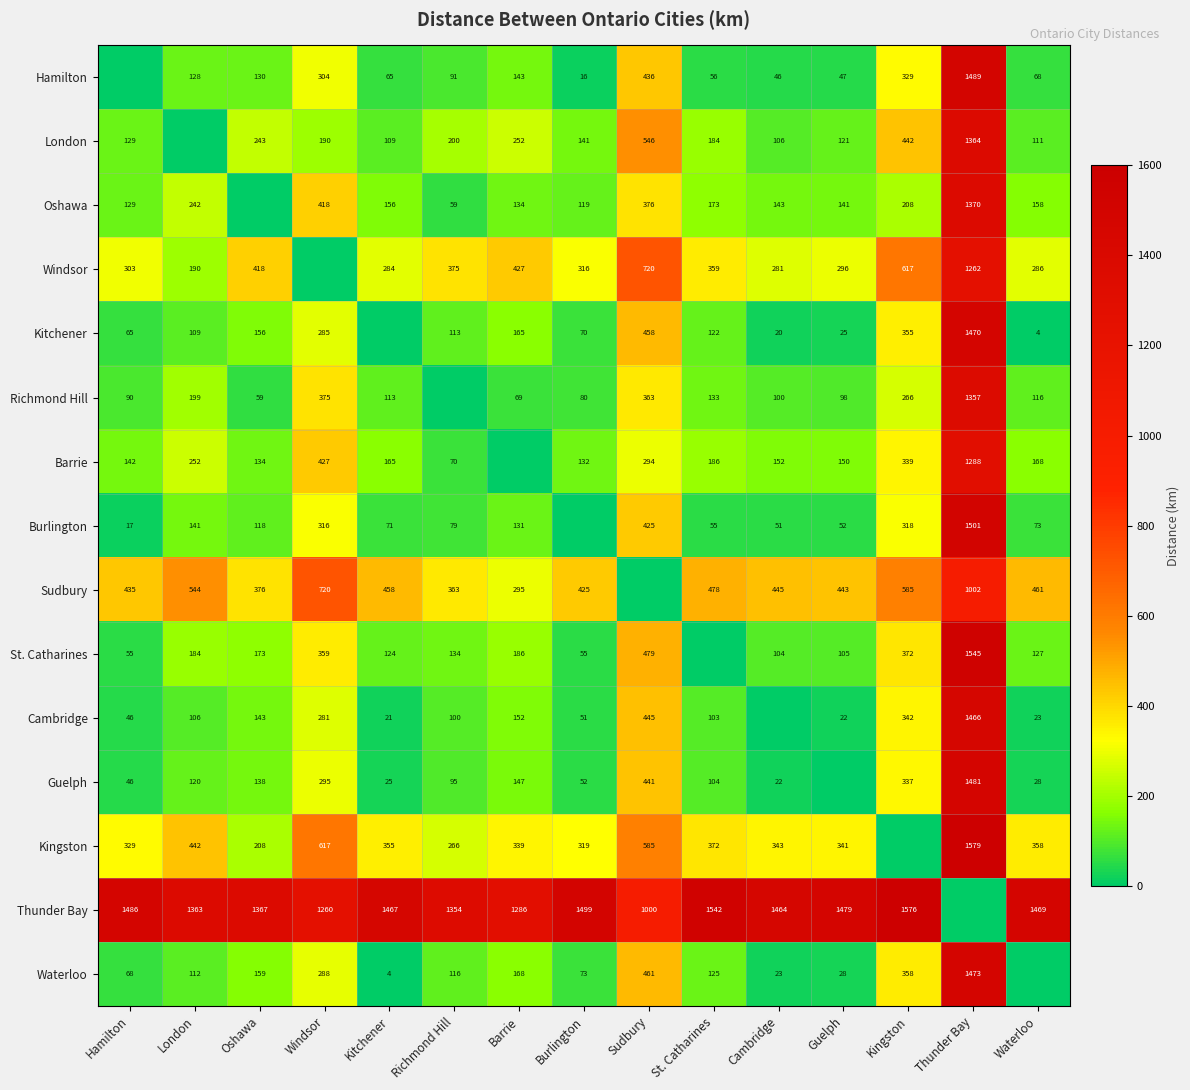

What is the sum of the Cambridge values at Windsor and London?

387